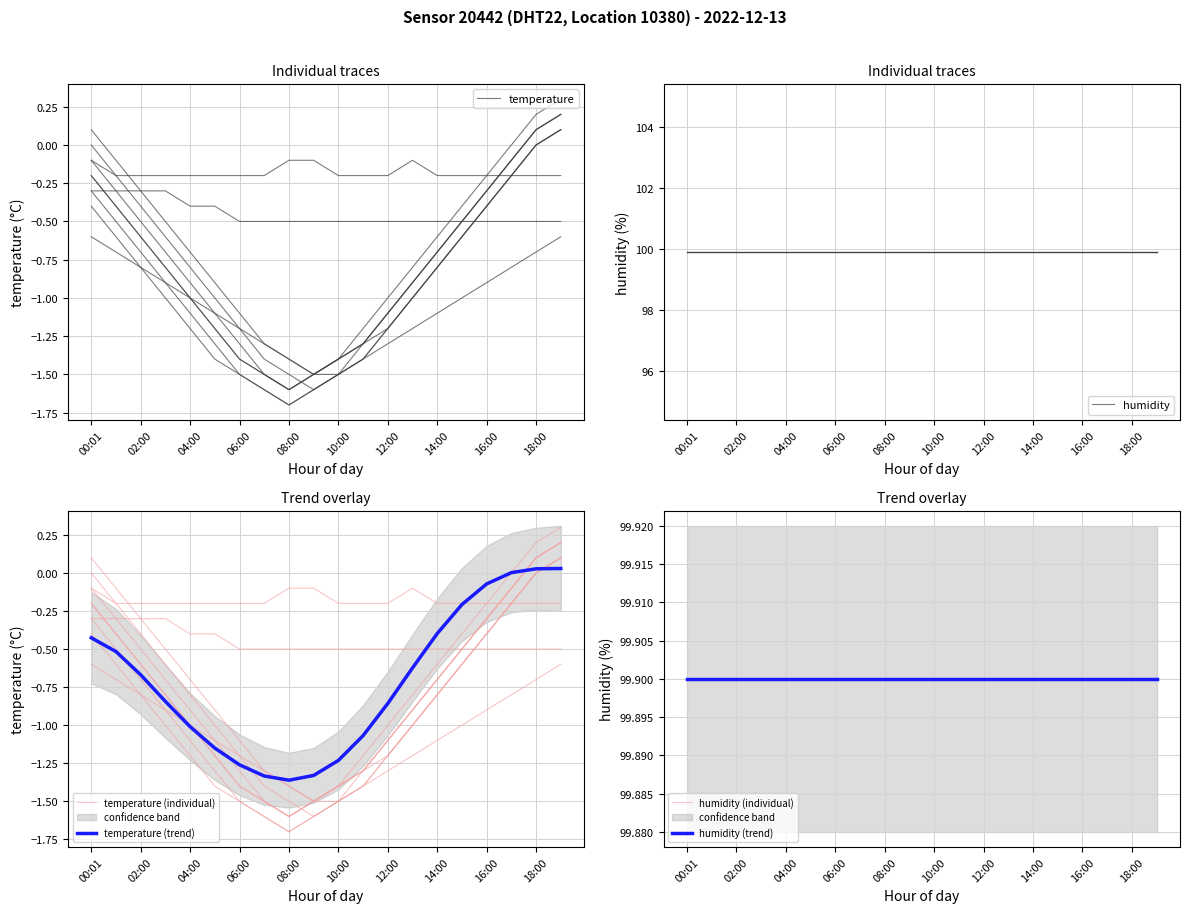

True or false: temperature (trend) has a value of -2.1 at 10:00.

False